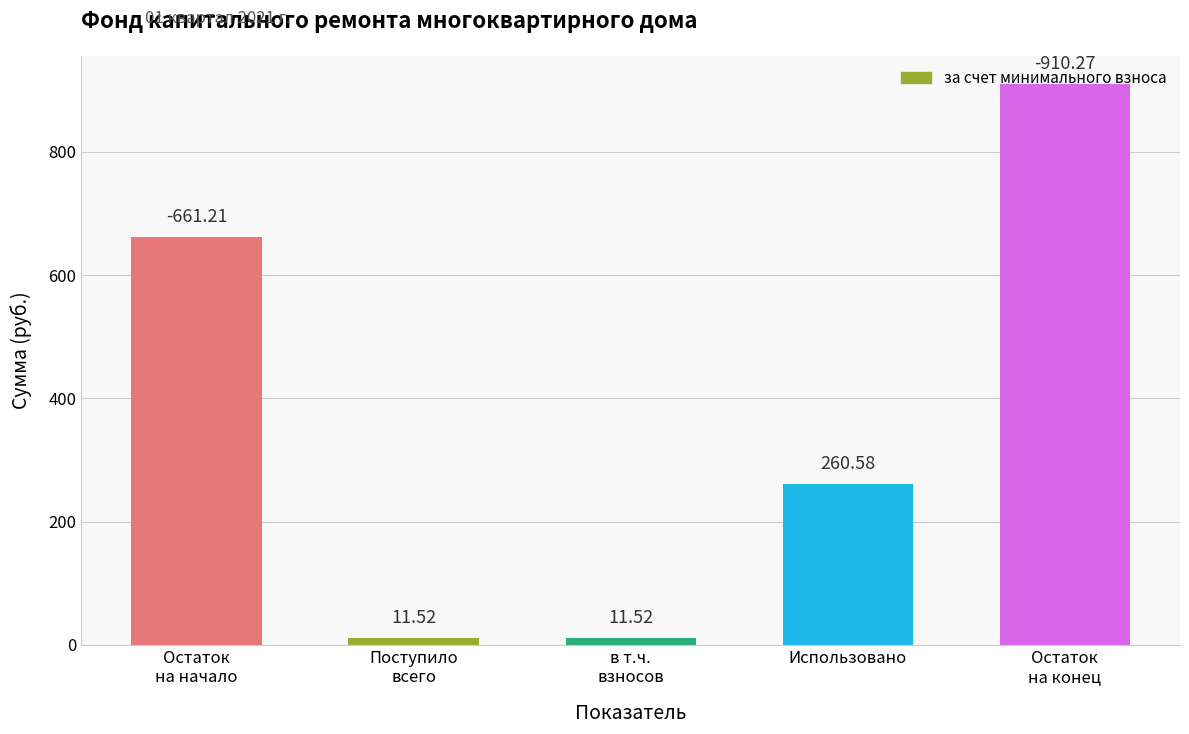

What is the label of the 4th bar from the left?

Использовано